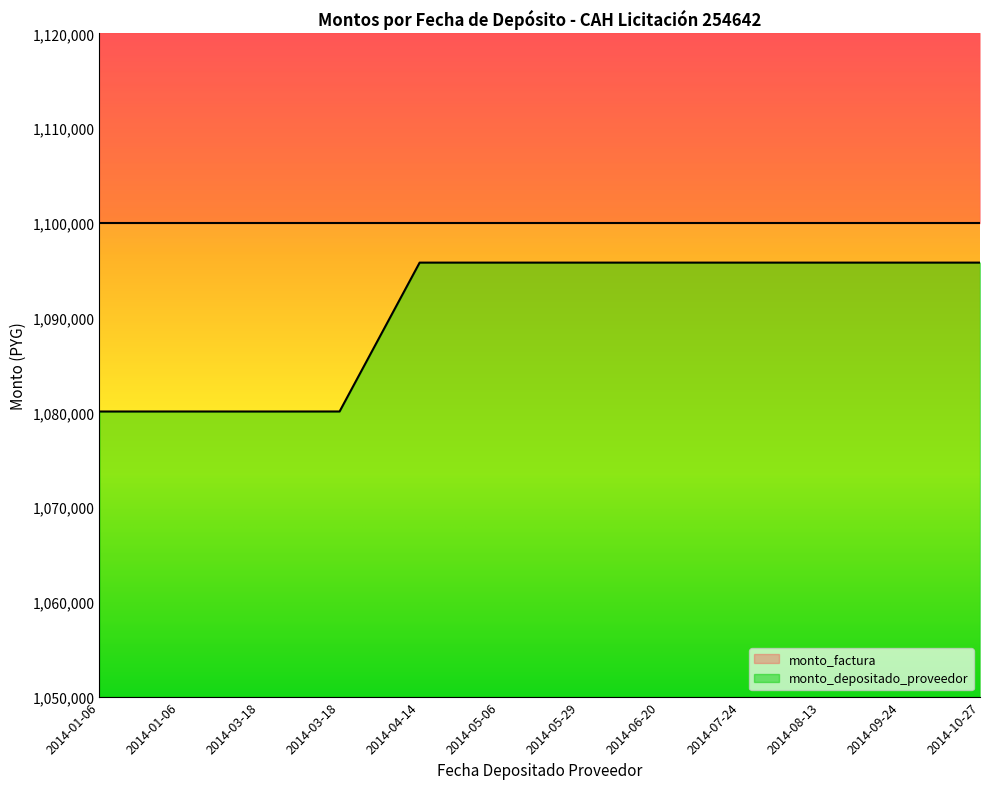

Which has a higher value, 2014-08-13 or 2014-01-06?

2014-08-13